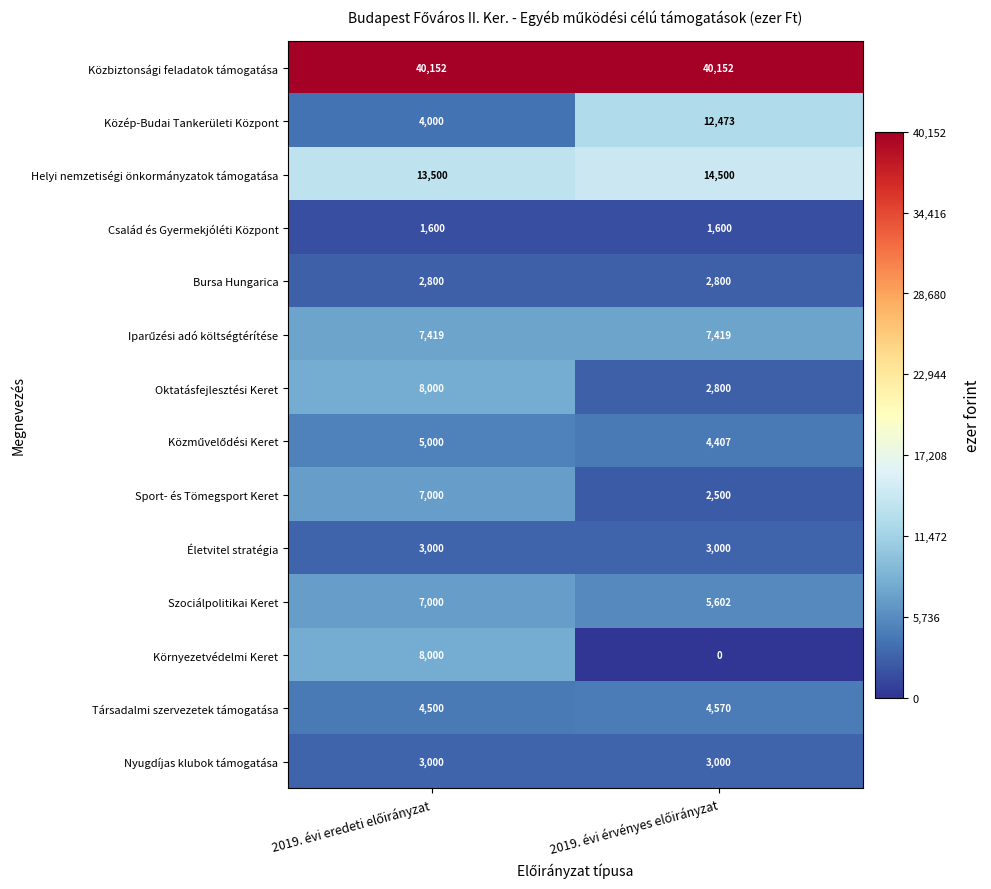

What is the average value of the Sport- és Tömegsport Keret series?

4750